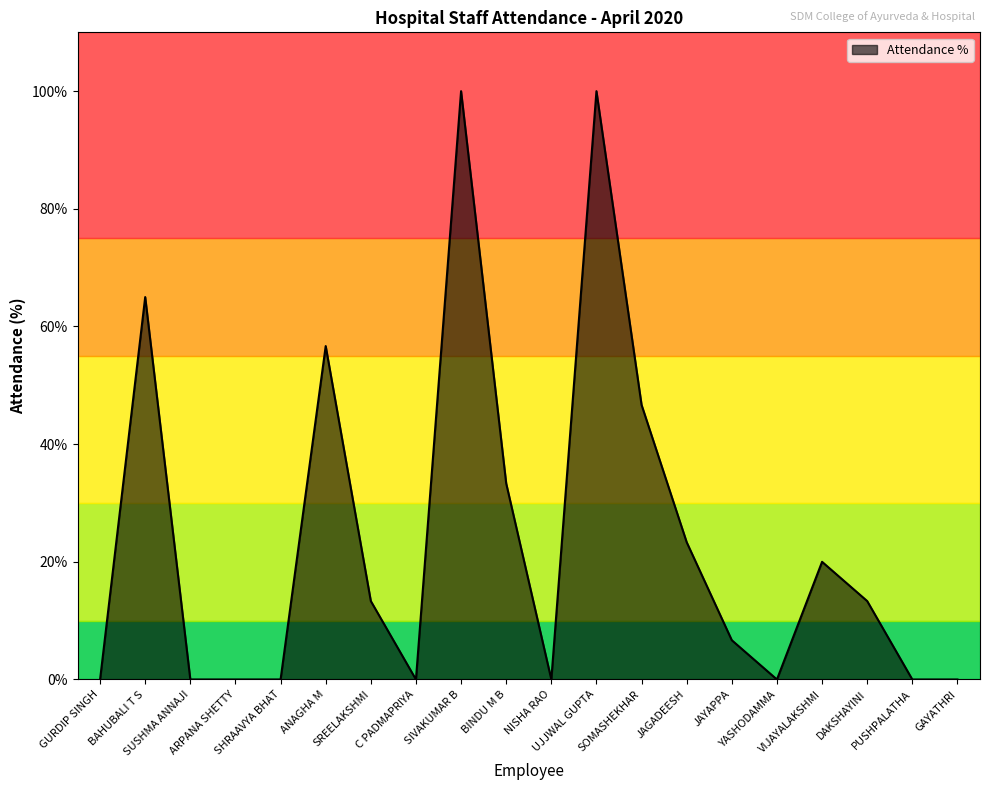

At which label is the value closest to 50?

SOMASHEKHAR